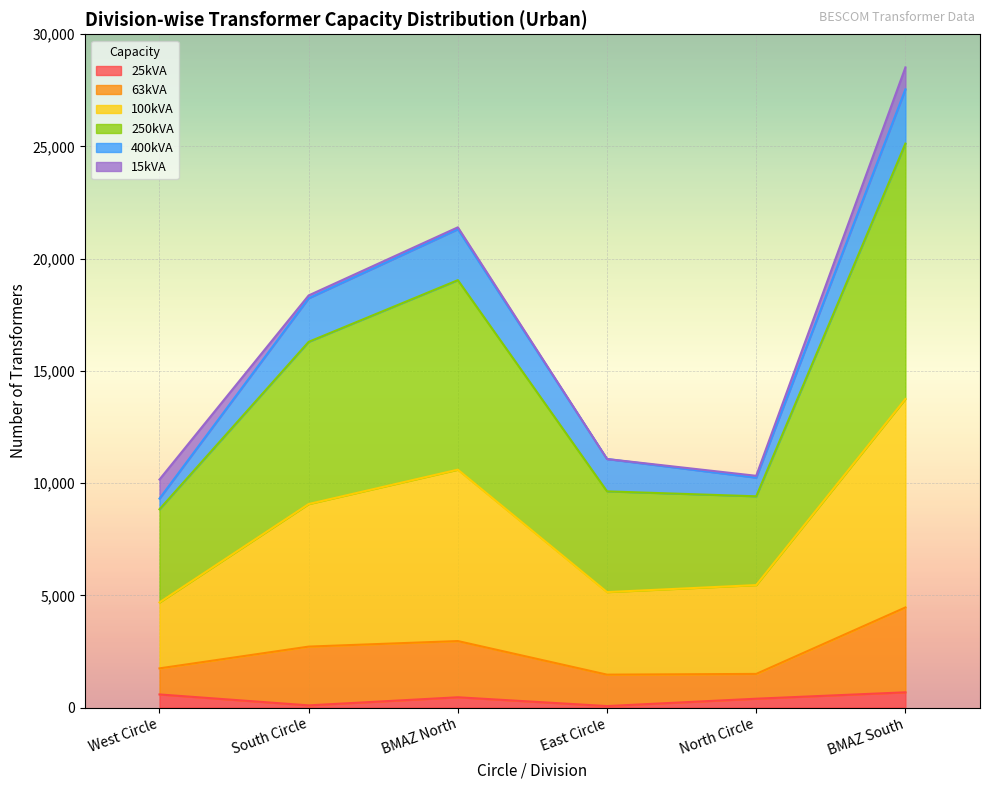

What are all the series names shown in the legend?

25kVA, 63kVA, 100kVA, 250kVA, 400kVA, 15kVA